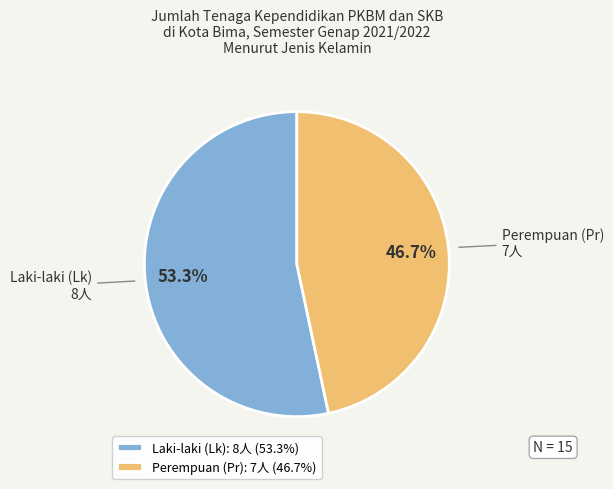

True or false: Laki-laki (Lk) accounts for 53% of the total.

True